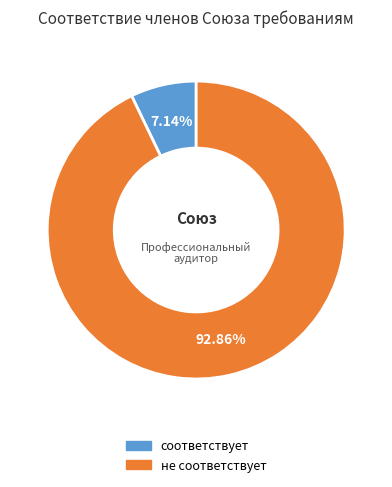

Is there a majority slice in this chart?

Yes